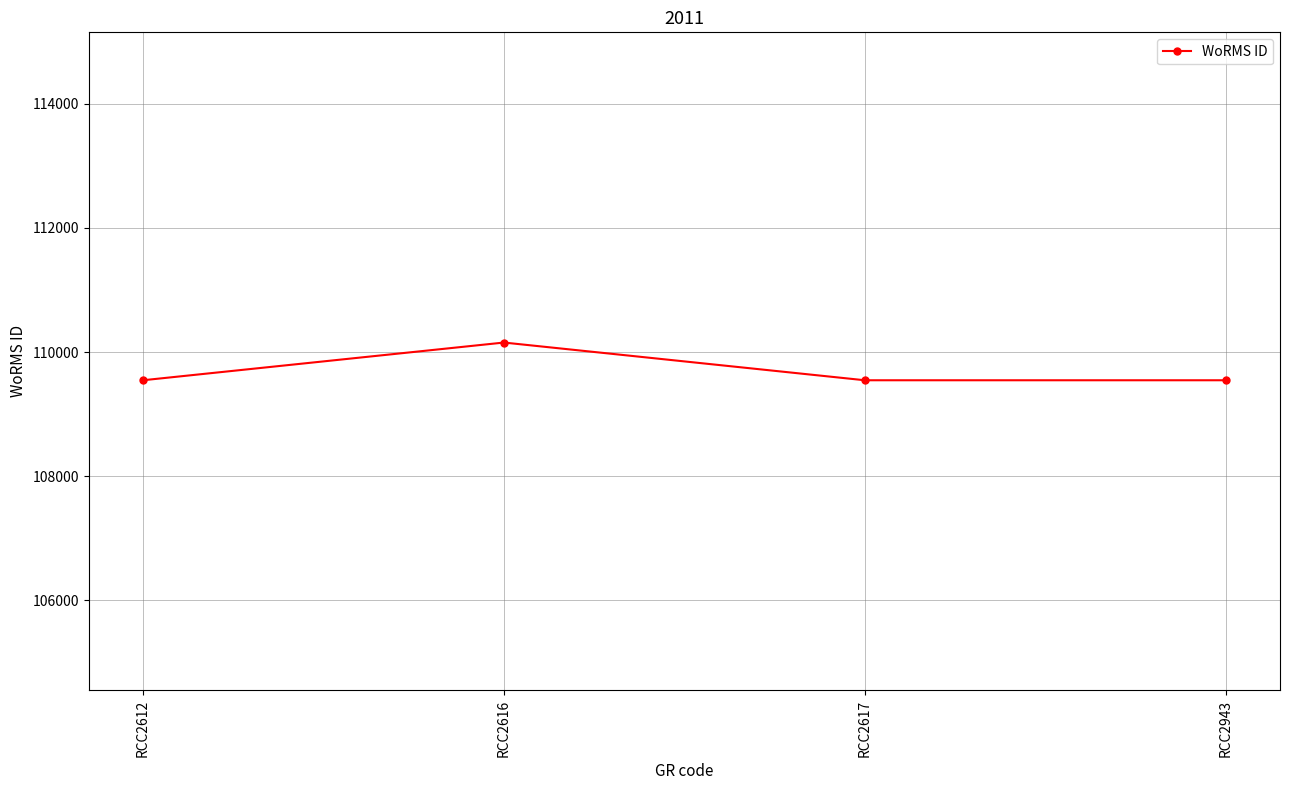

At which category does the data reach its first local peak?

RCC2616